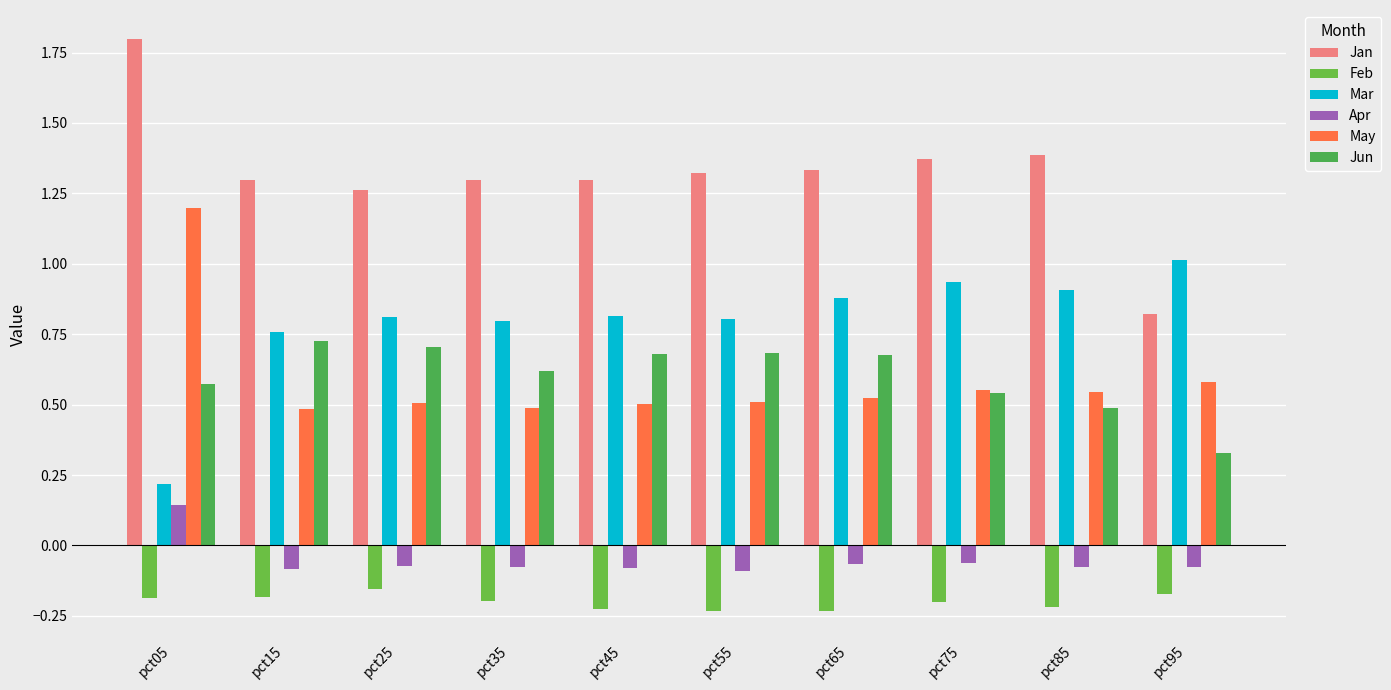

What is the value of the Jun bar at the 7th from the left?

0.7